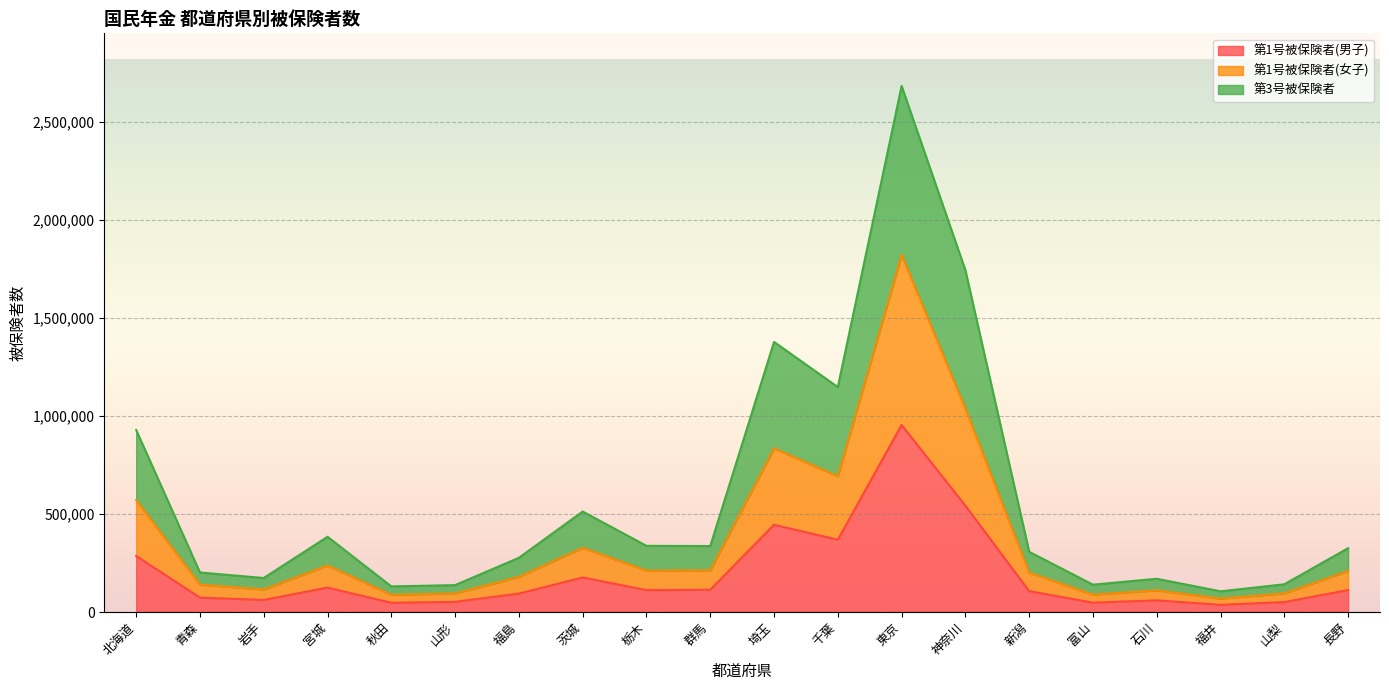

Which category has the highest value in the 第1号被保険者(女子) series?

東京